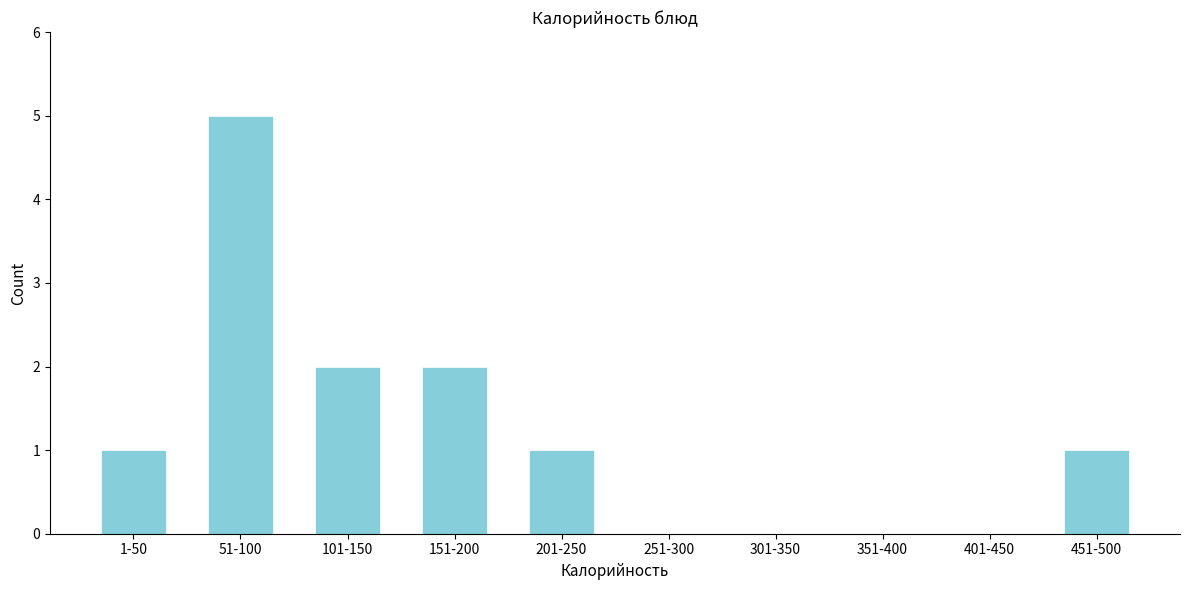

Reading right to left, what are all the values shown in this chart?

451-500=1	401-450=0	351-400=0	301-350=0	251-300=0	201-250=1	151-200=2	101-150=2	51-100=5	1-50=1